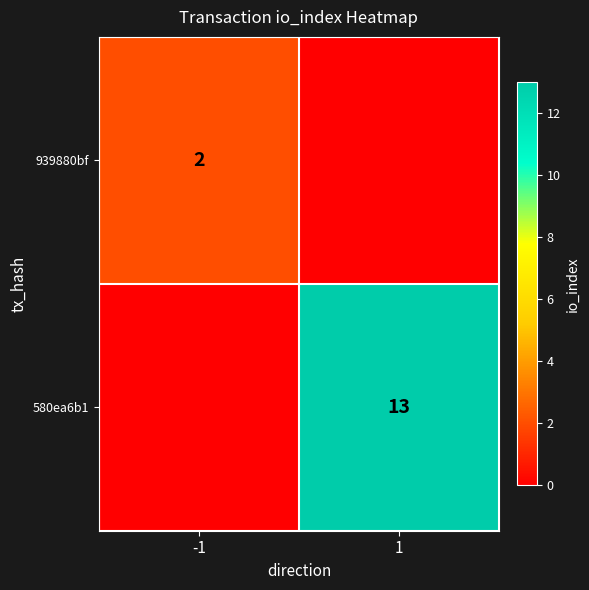

The value of 939880bf at -1 is 3. True or false?

False